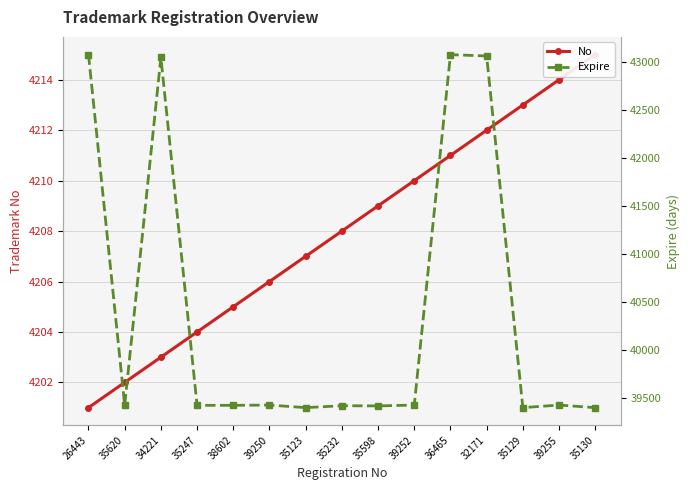

True or false: No and Expire cross at least once.

False